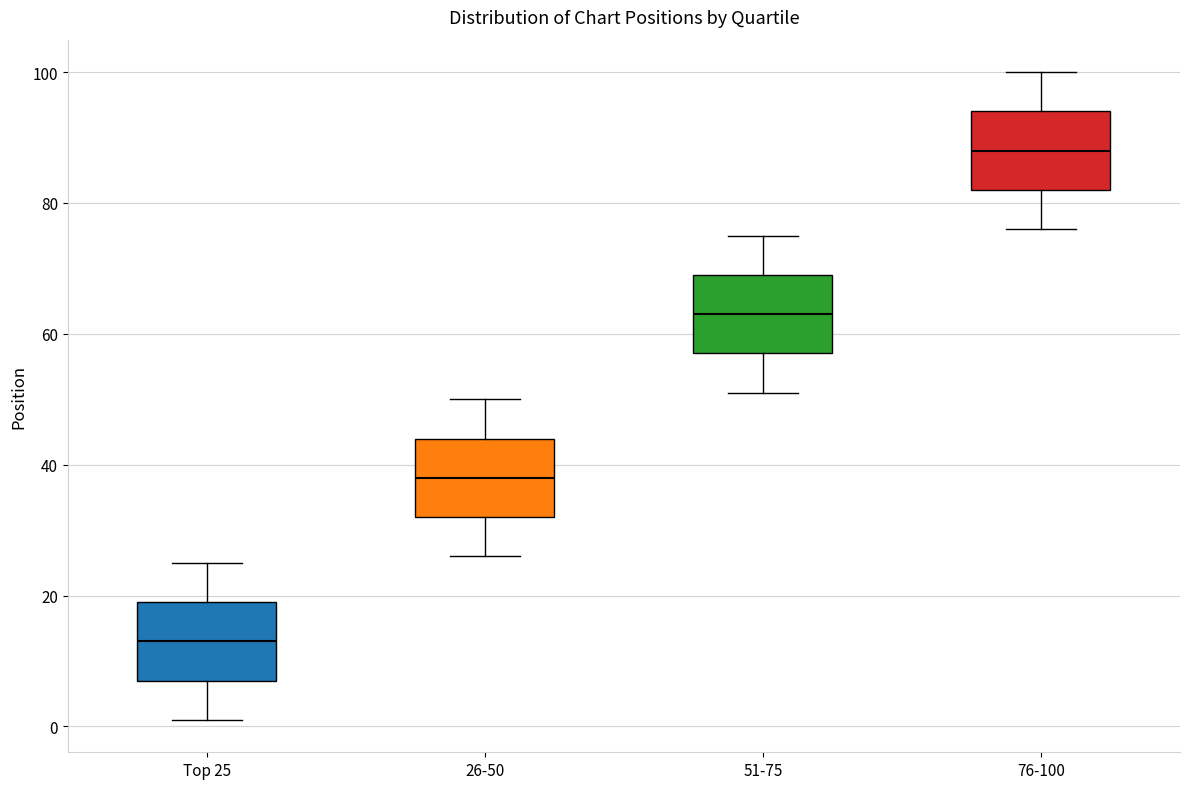

Which box's median line is the lowest?

Top 25